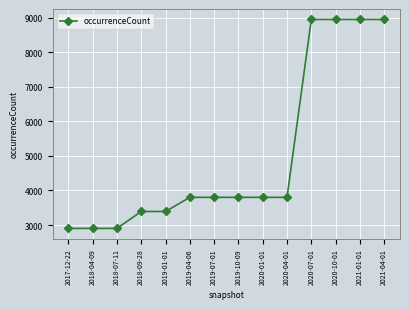

True or false: the data shows 8944 at 2021-04-01.

True